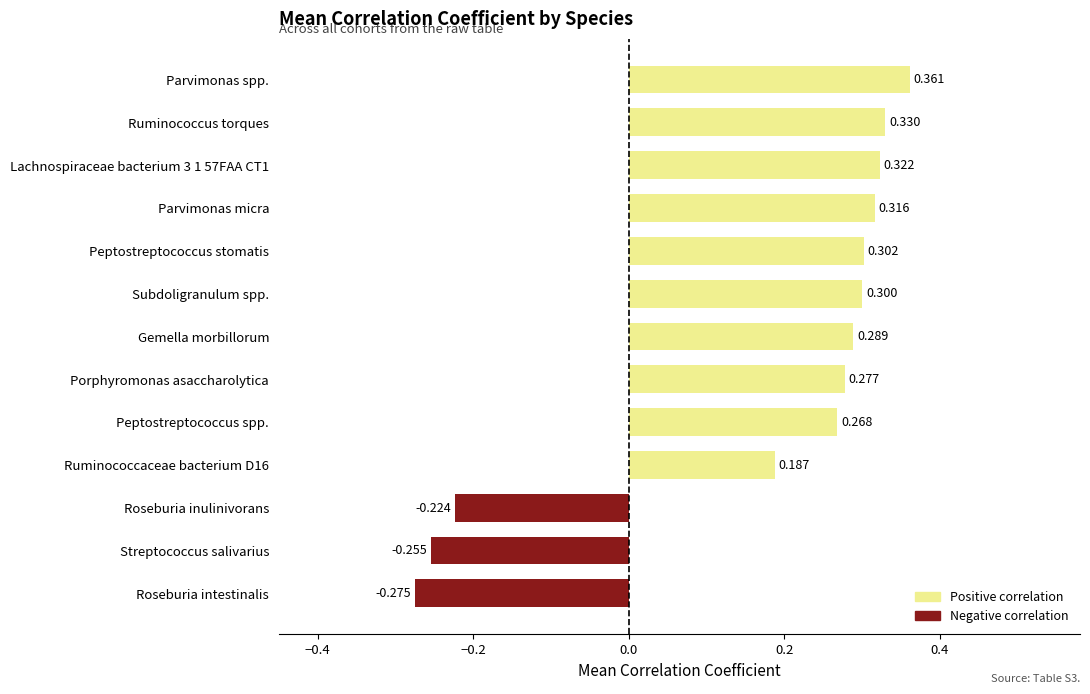

At which category does the chart reach its peak across all series?

Parvimonas spp.